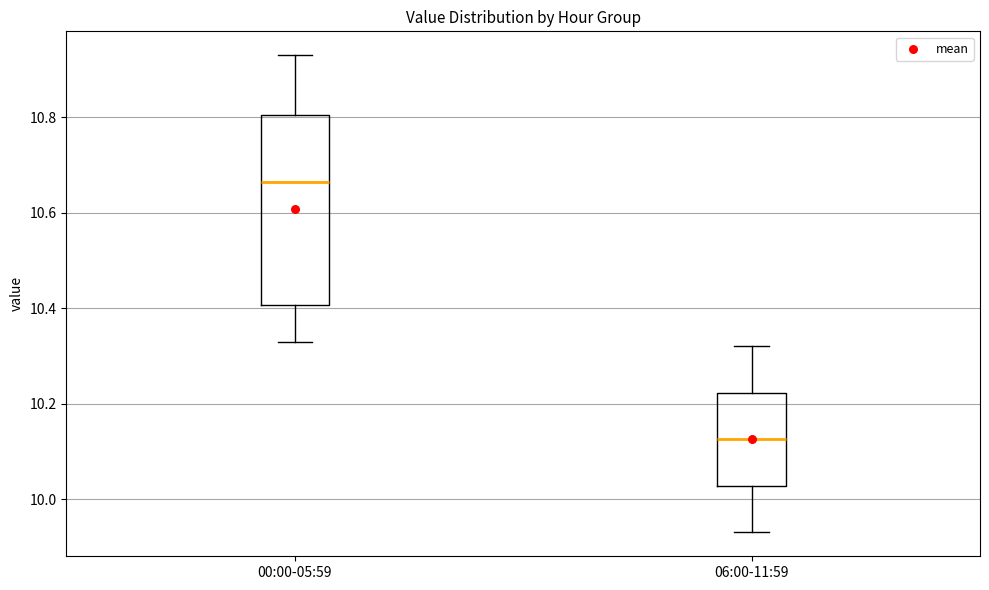

Reading left to right, read every box against the y-axis: the position of its median line, the range the box covers, and the ends of its whiskers. The values are not printed on the chart, so give them approximately, as read against the axis.

00:00-05:59: median 10.66, box 10.40 to 10.80, whiskers 10.34 to 10.94
06:00-11:59: median 10.12, box 10.02 to 10.22, whiskers 9.94 to 10.32